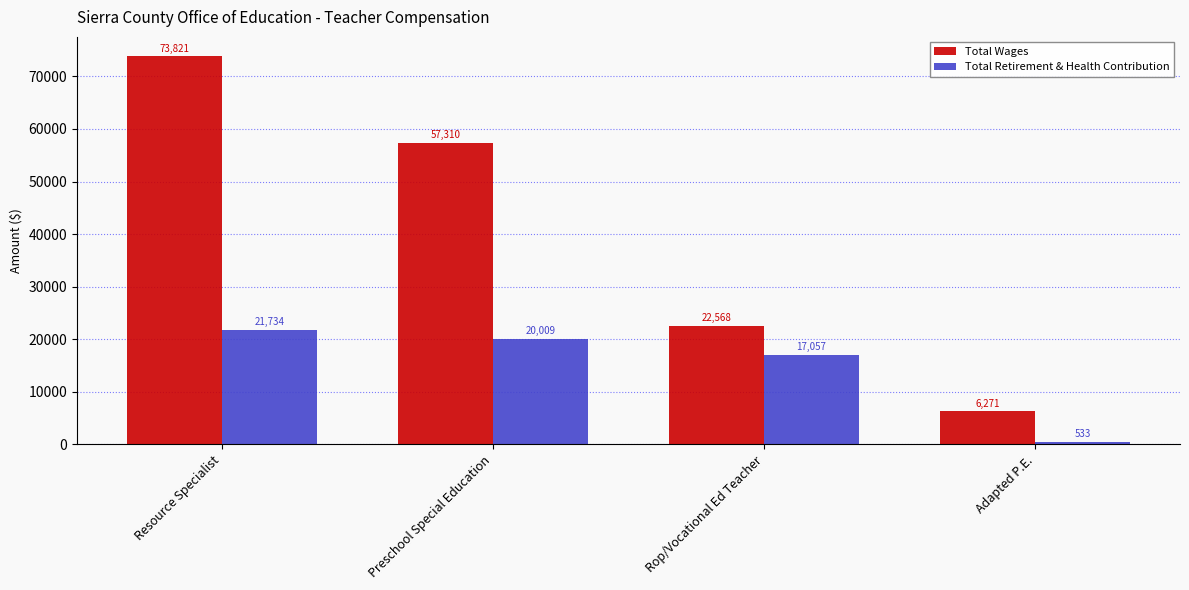

Reading left to right, extract all data points from this chart.

Total Wages: 73821	57310	22568	6271
Total Retirement & Health Contribution: 21734	20009	17057	533